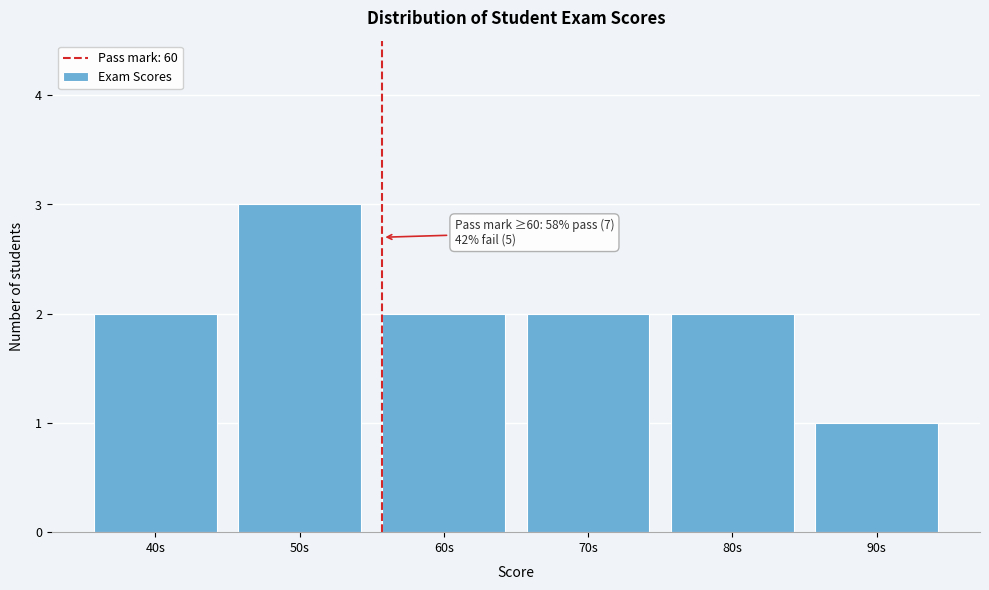

Reading right to left, list all the values displayed in this chart.

1	2	2	2	3	2